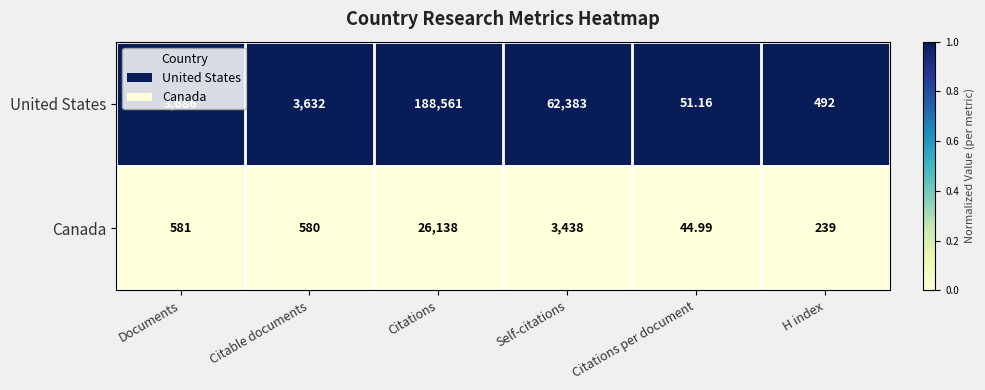

Which category has the highest value across all series?

Citations